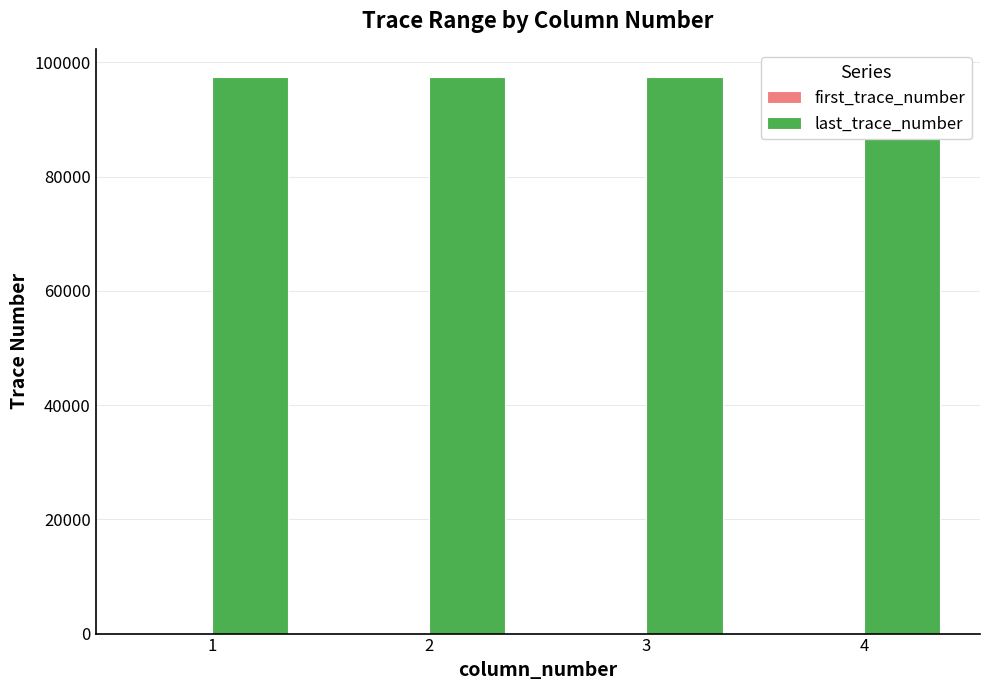

What is the sum of all last_trace_number values?

385351